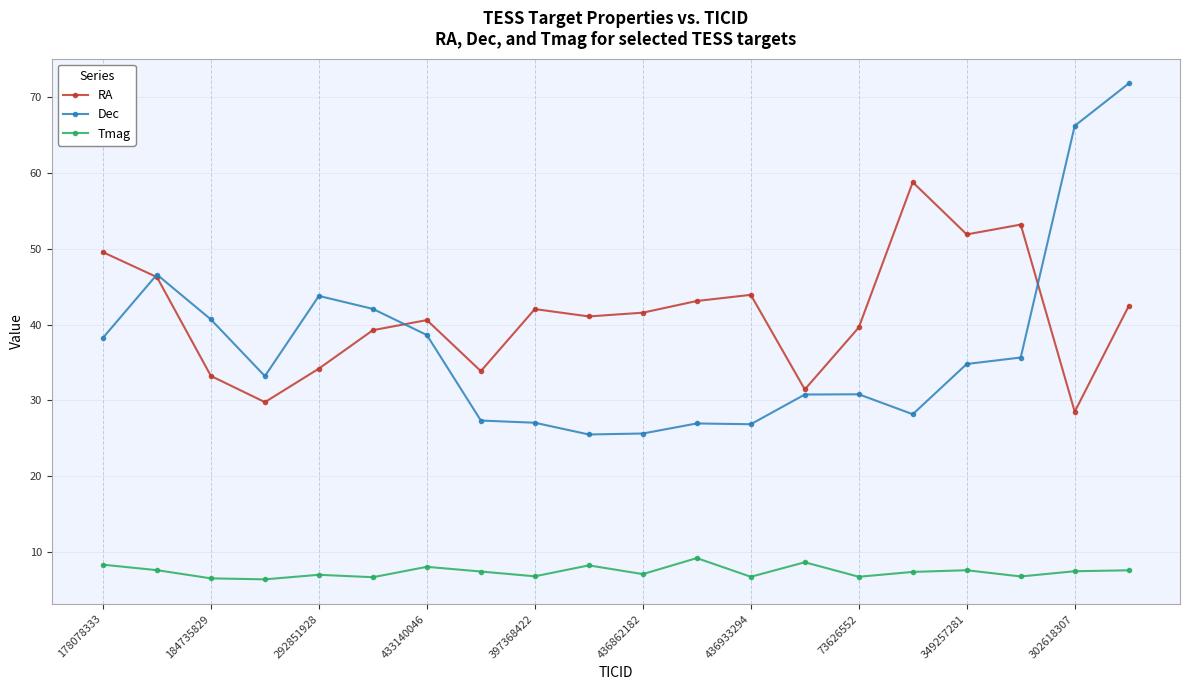

Which series has the largest total across all categories?

RA